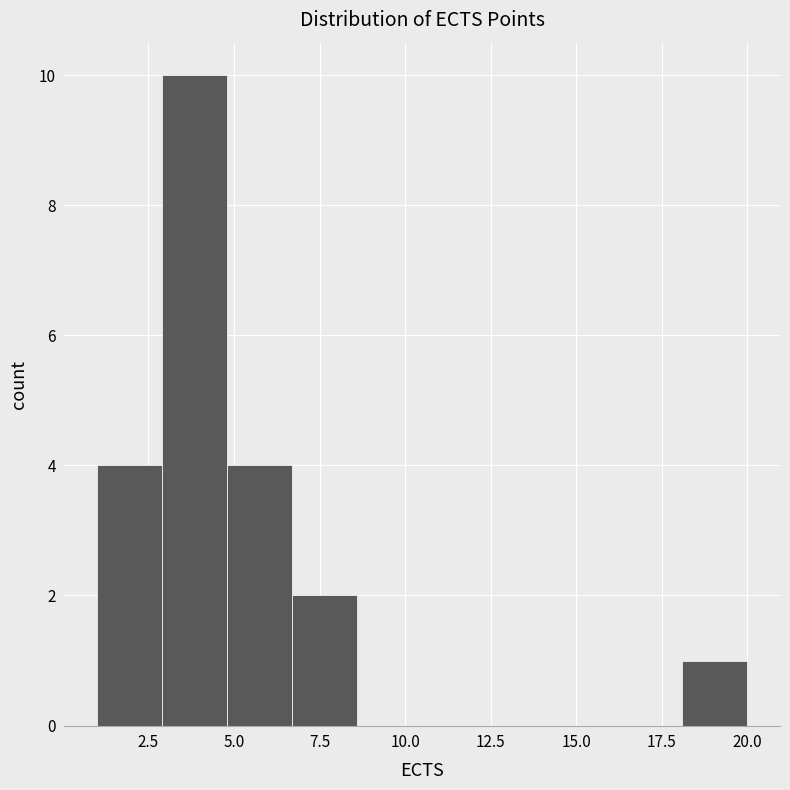

Read against the x-axis, roughly where is the centre of the tallest bar?

4.0